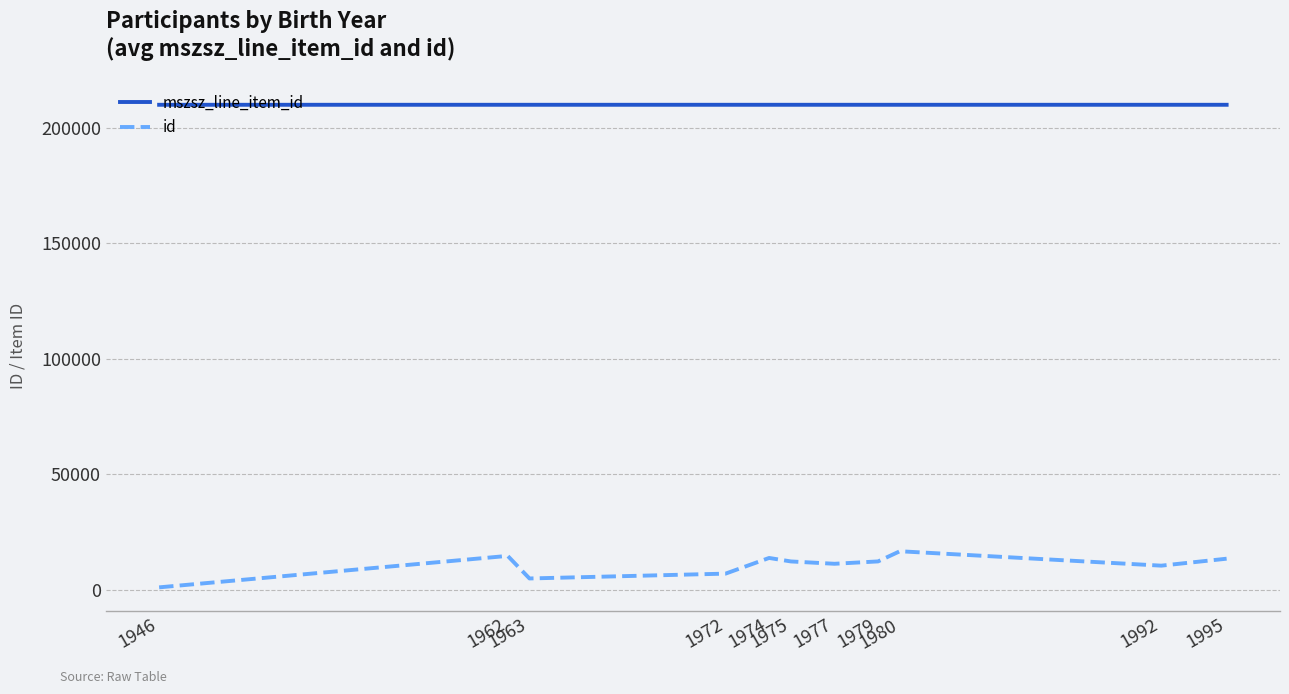

Rank the series by their average value, from highest to lowest.

mszsz_line_item_id, id